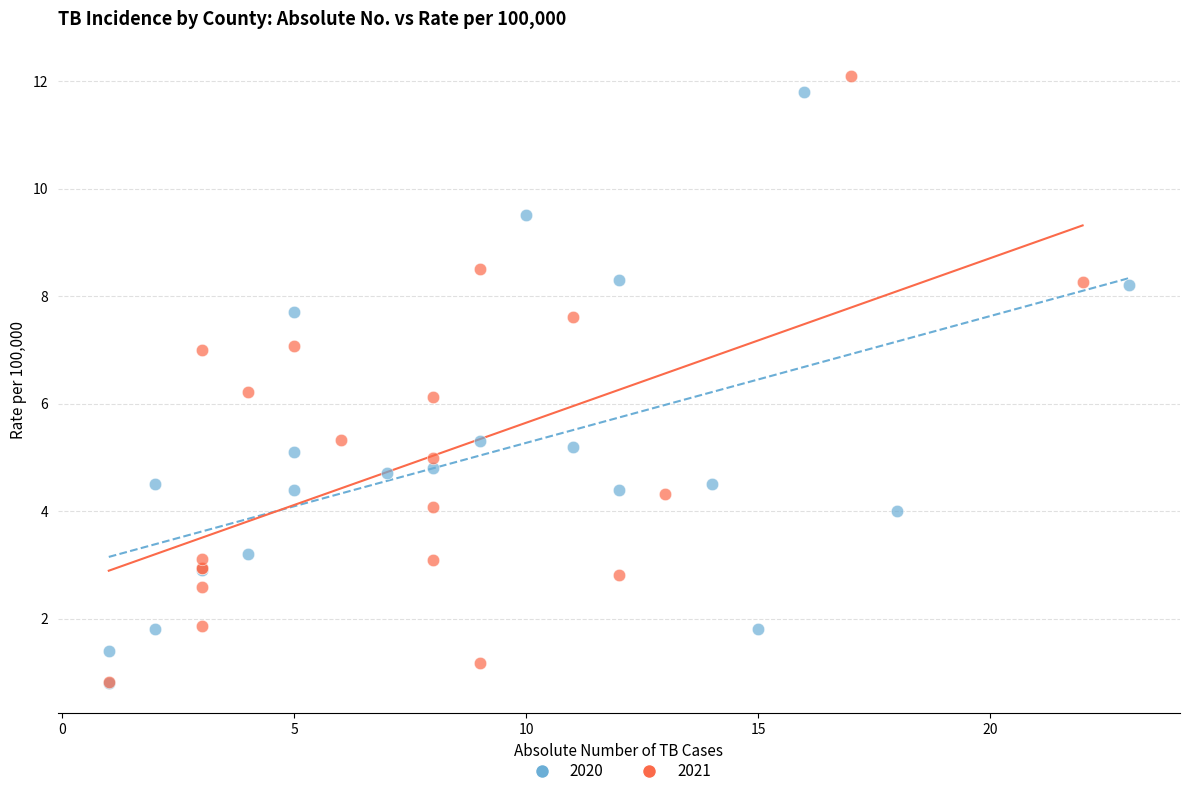

What are all the series names shown in the legend?

2020, 2021